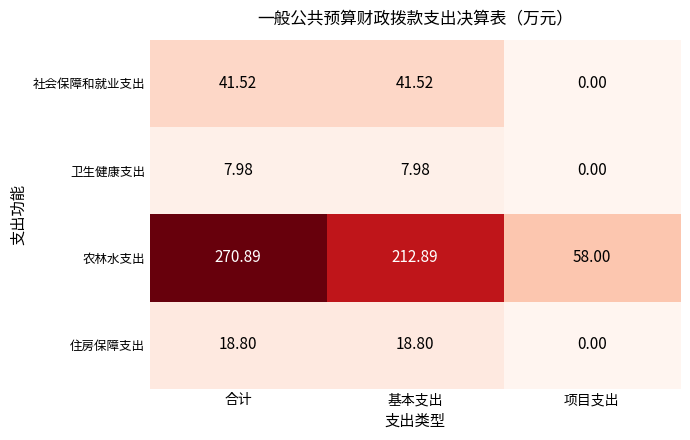

At which label does 农林水支出 reach its minimum?

项目支出